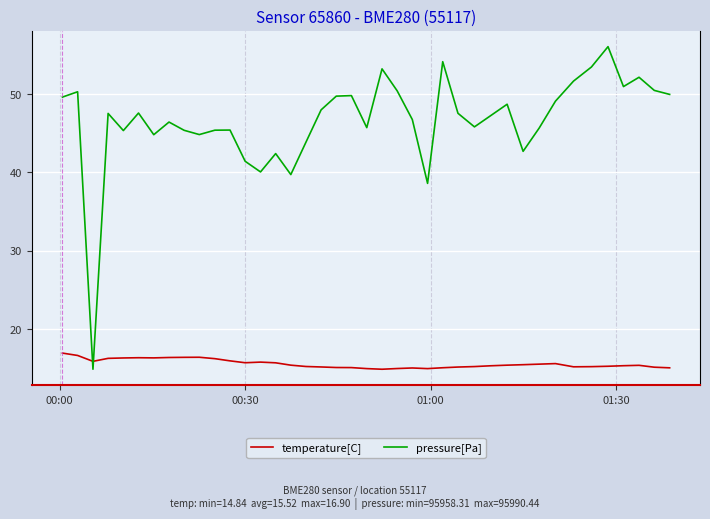

Which series ends up on top after the final intersection of temperature[C] and pressure[Pa]?

pressure[Pa]